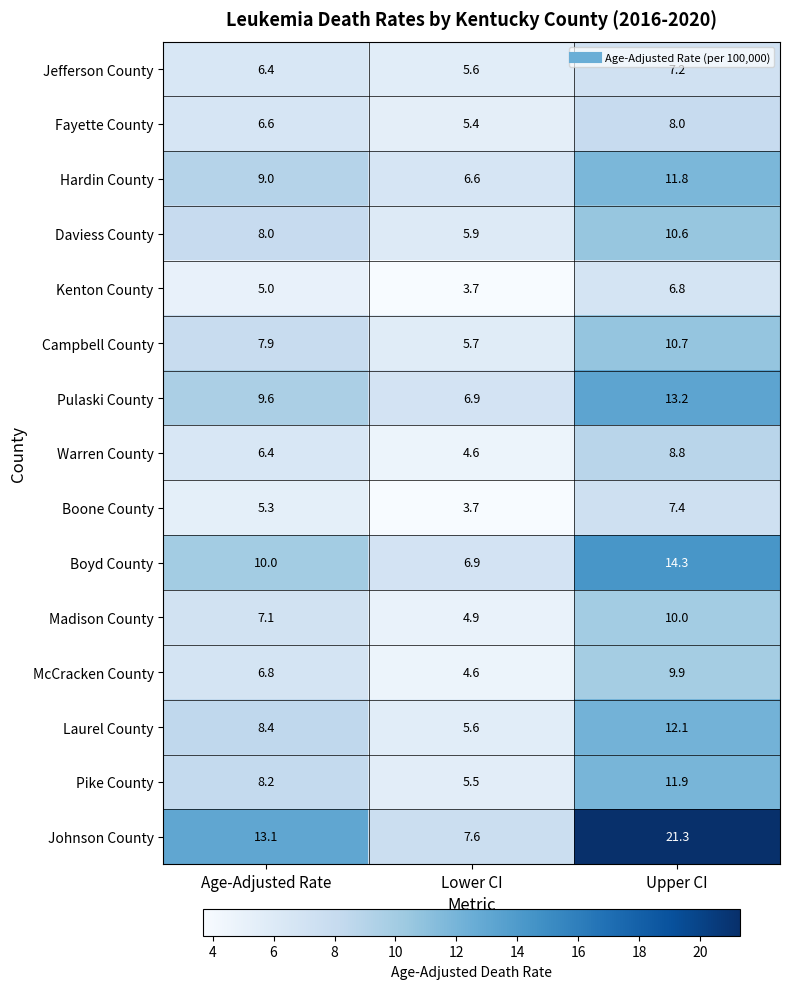

At which label does Johnson County first exceed 13?

Age-Adjusted Rate